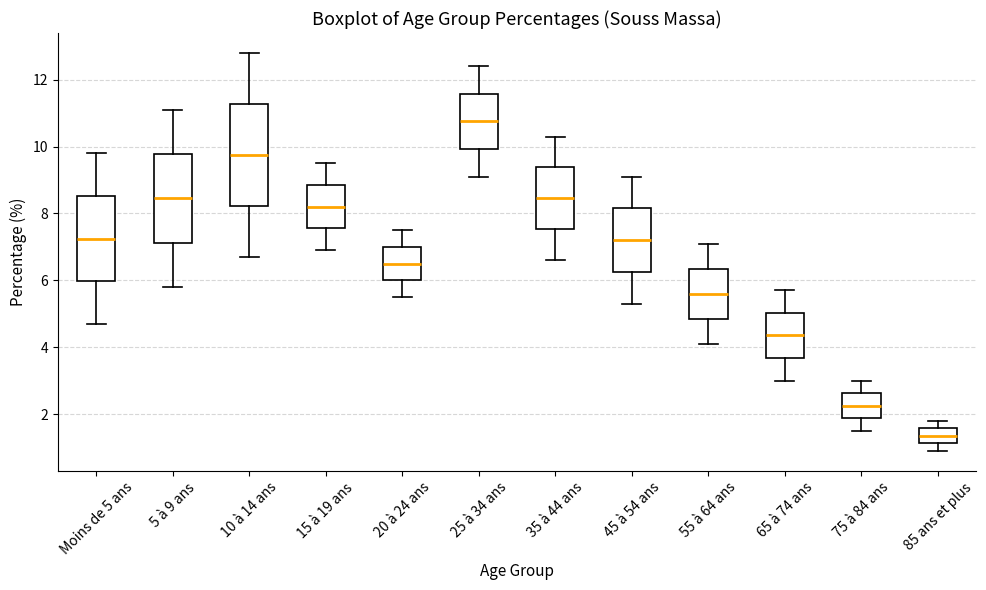

Which box's median line is the highest?

25 à 34 ans